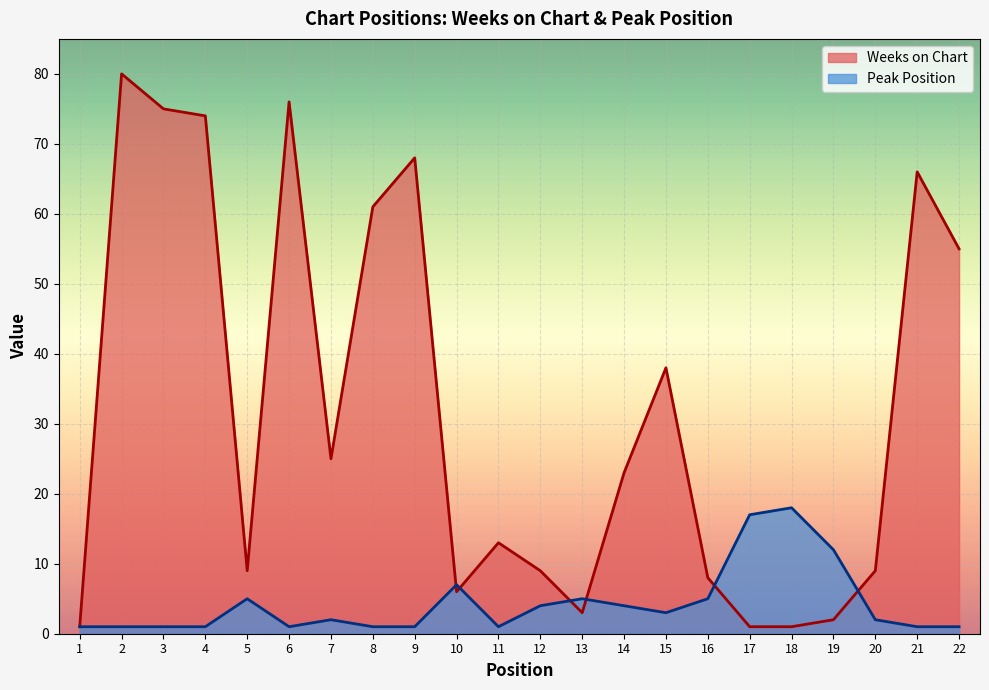

At which label does Weeks on Chart first exceed 23?

2